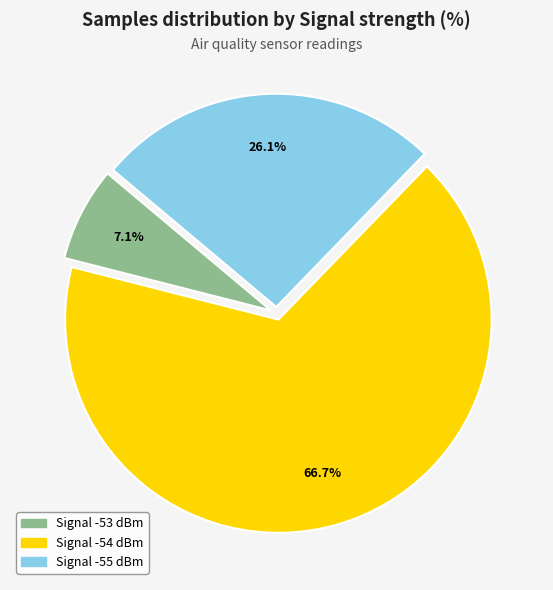

Does any single category account for the majority?

Yes